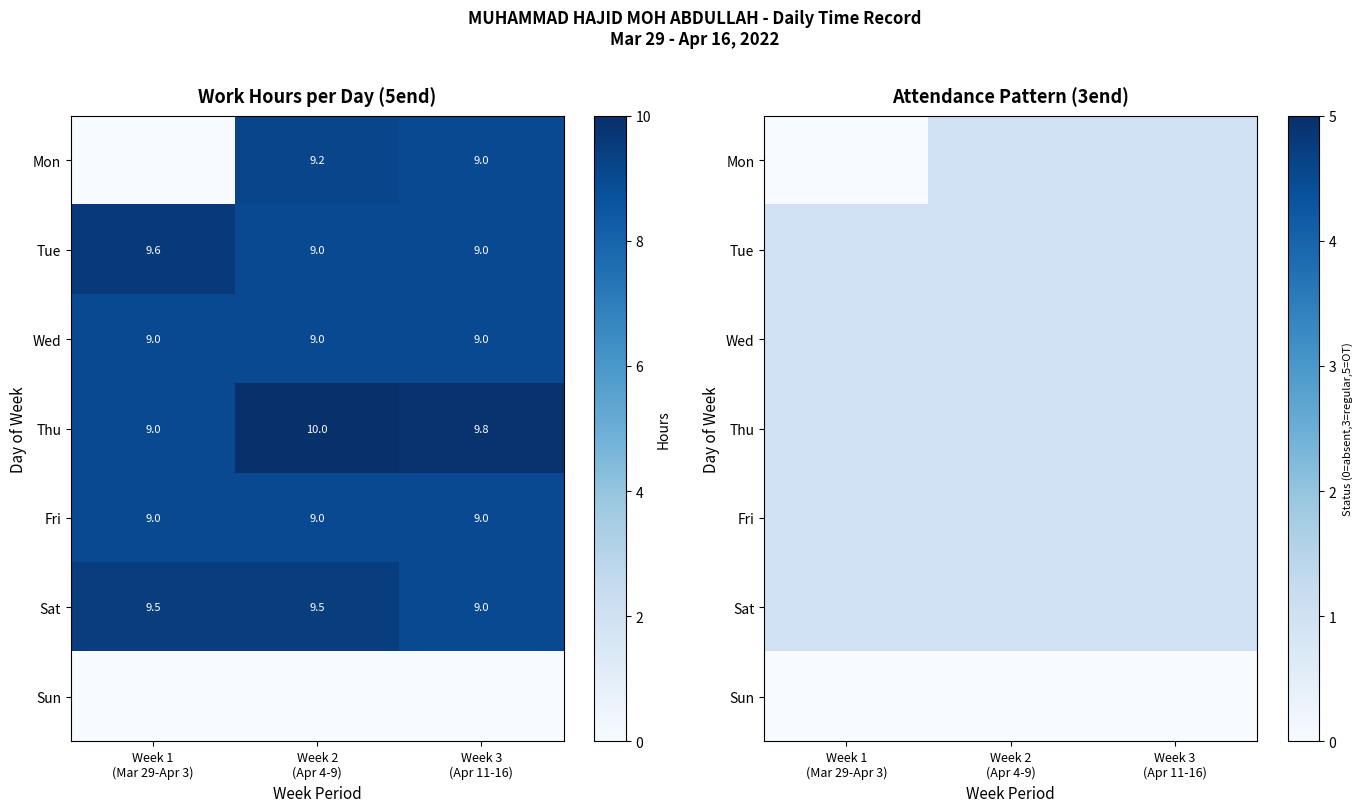

What is the difference between the highest and lowest values at Week 2
(Apr 4-9)?

1